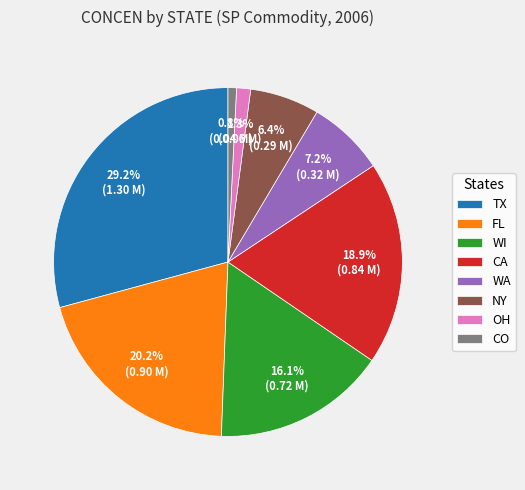

What portion of the pie excludes TX?

70.8%